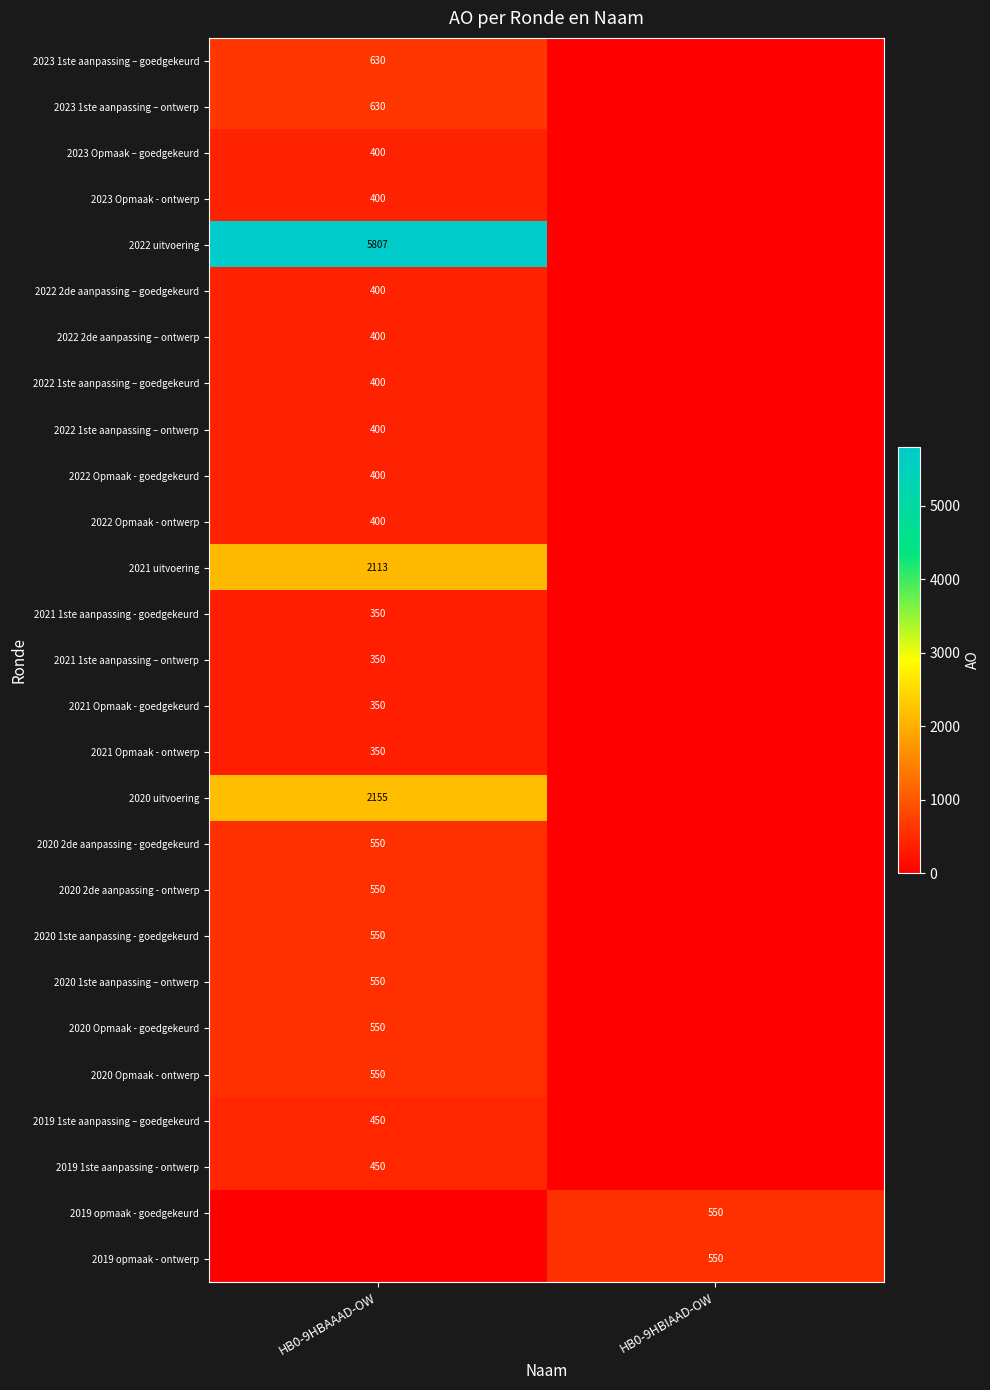

The value of 2022 1ste aanpassing – ontwerp at HB0-9HBAAAD-OW is 158. True or false?

False